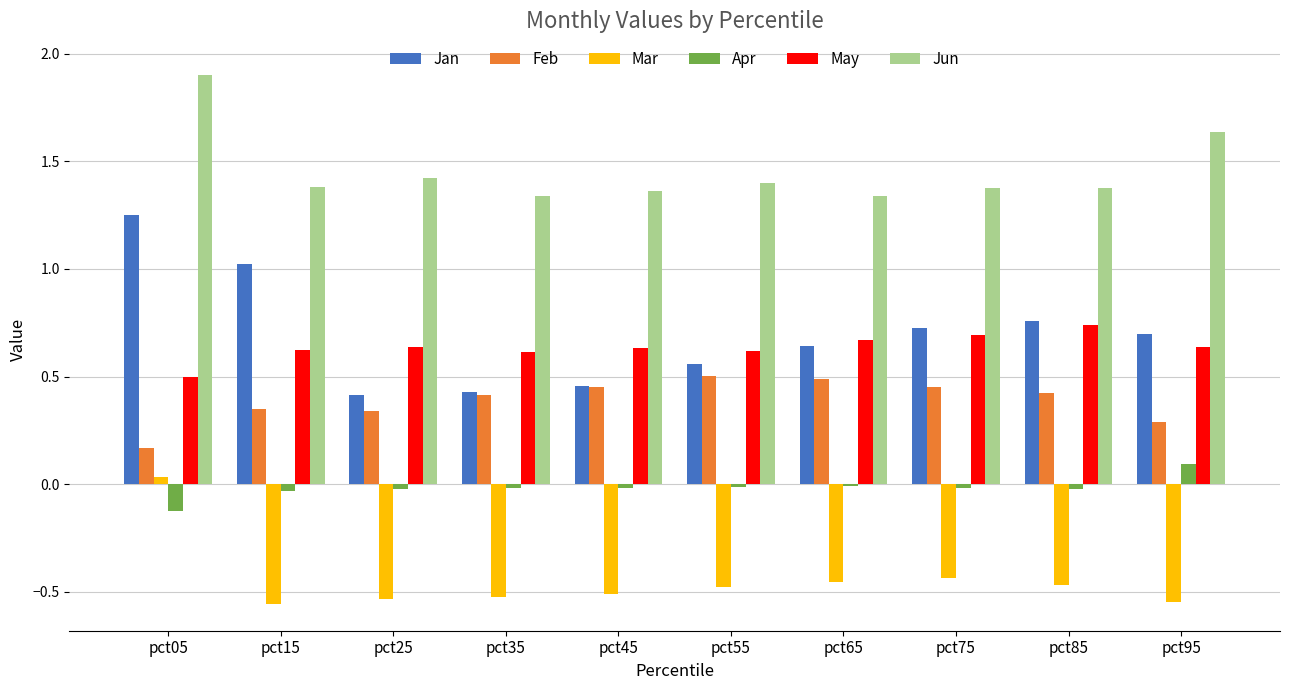

Which series changed the most between pct65 and pct75?

Jan